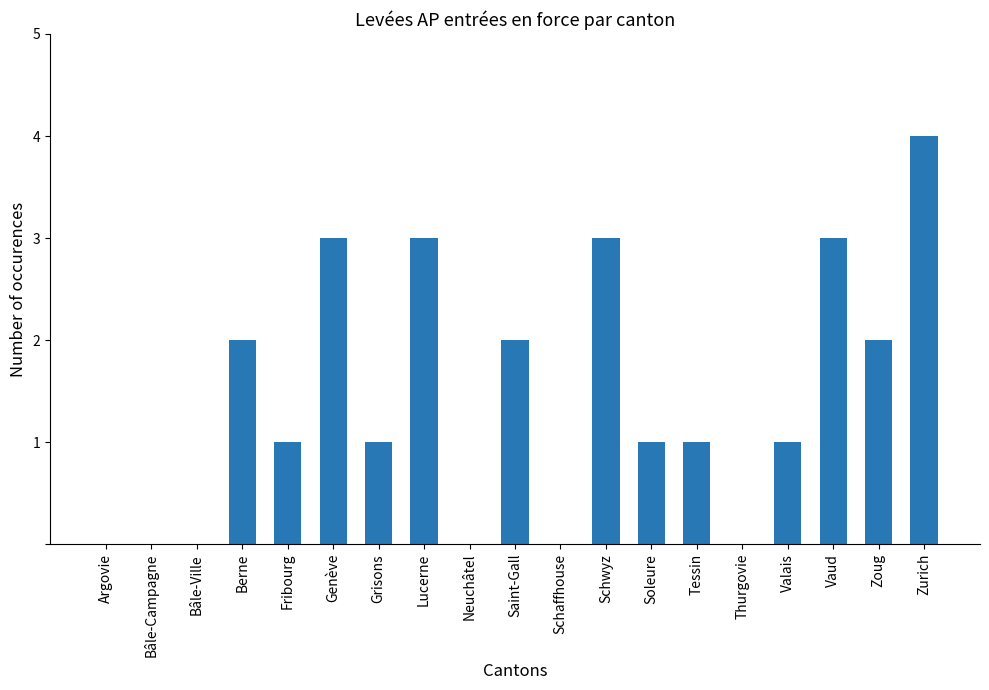

Reading right to left, transcribe all the data shown in this chart.

4	2	3	1	0	1	1	3	0	2	0	3	1	3	1	2	0	0	0